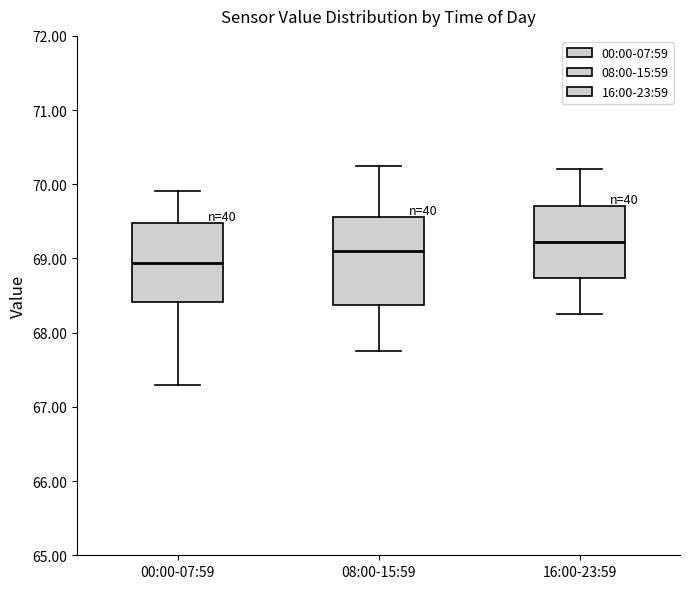

Reading left to right, transcribe this box plot: for each box, give where its median line is, the range the box spans, and where its two whiskers end, as read against the y-axis. The values are not printed on the chart, so give them approximately, as read against the axis.

00:00-07:59: median 68.9, box 68.4 to 69.5, whiskers 67.3 to 69.9
08:00-15:59: median 69.1, box 68.4 to 69.6, whiskers 67.8 to 70.3
16:00-23:59: median 69.2, box 68.7 to 69.7, whiskers 68.3 to 70.2